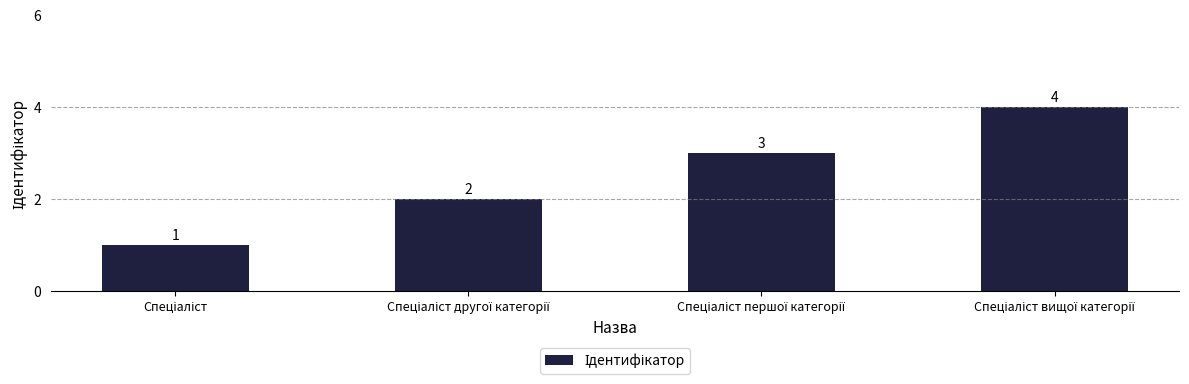

Count the number of categories in the chart.

4